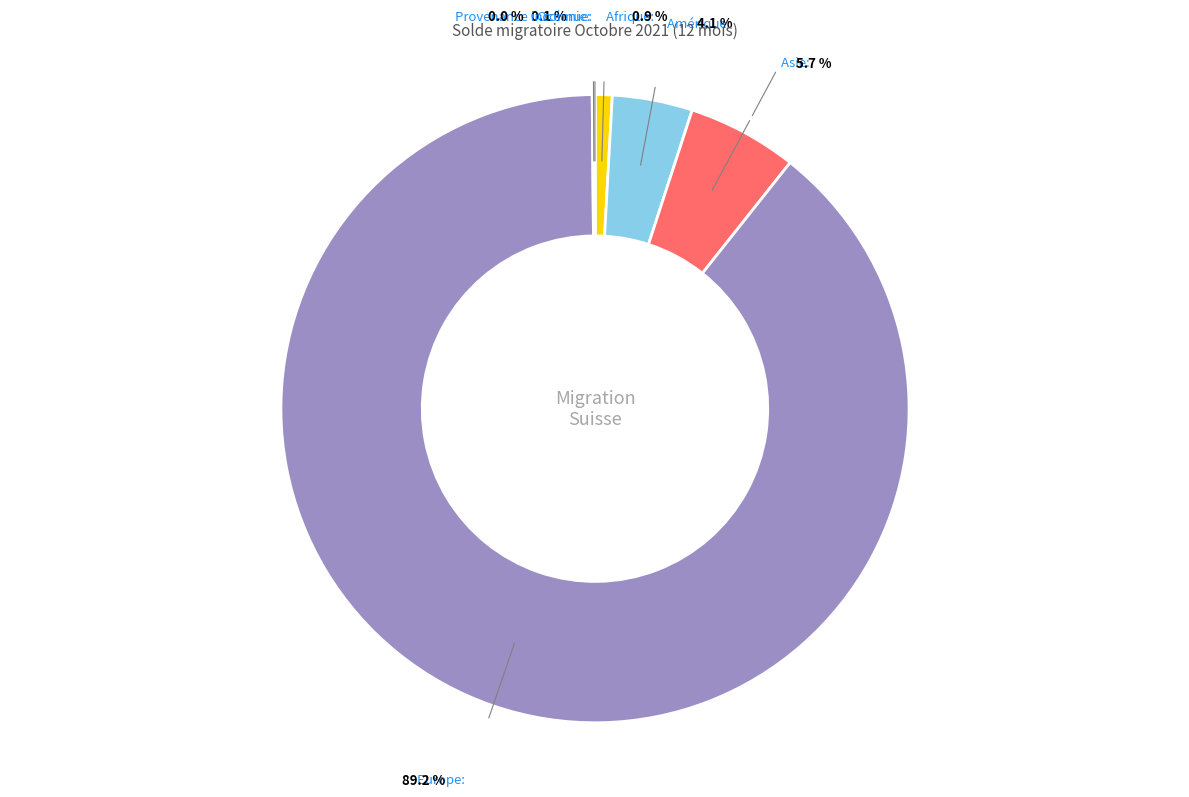

To the nearest percent, what is the difference between the largest and smallest slice percentages?

89%